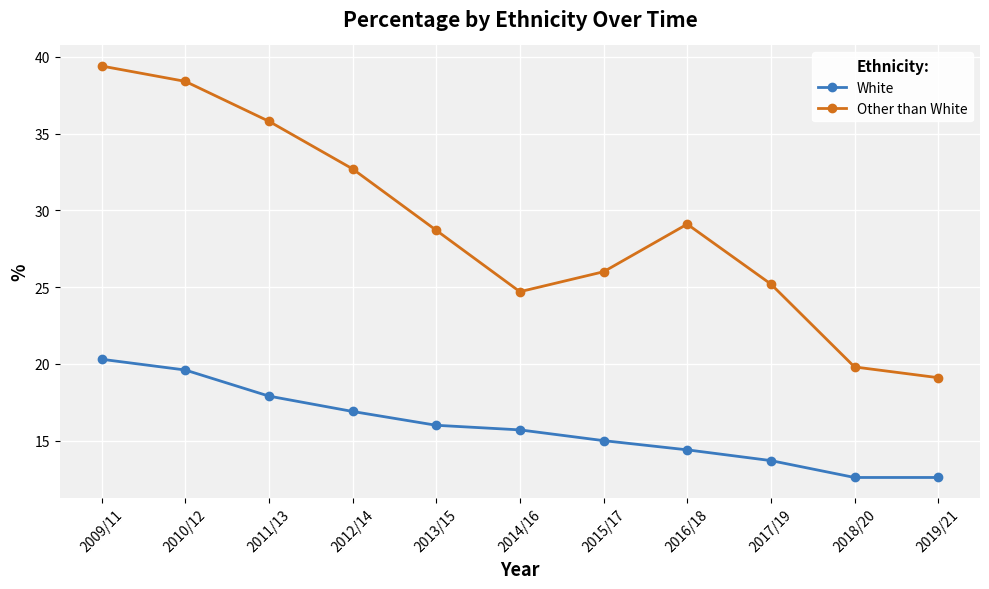

List the series in order of their overall mean, highest first.

Other than White, White